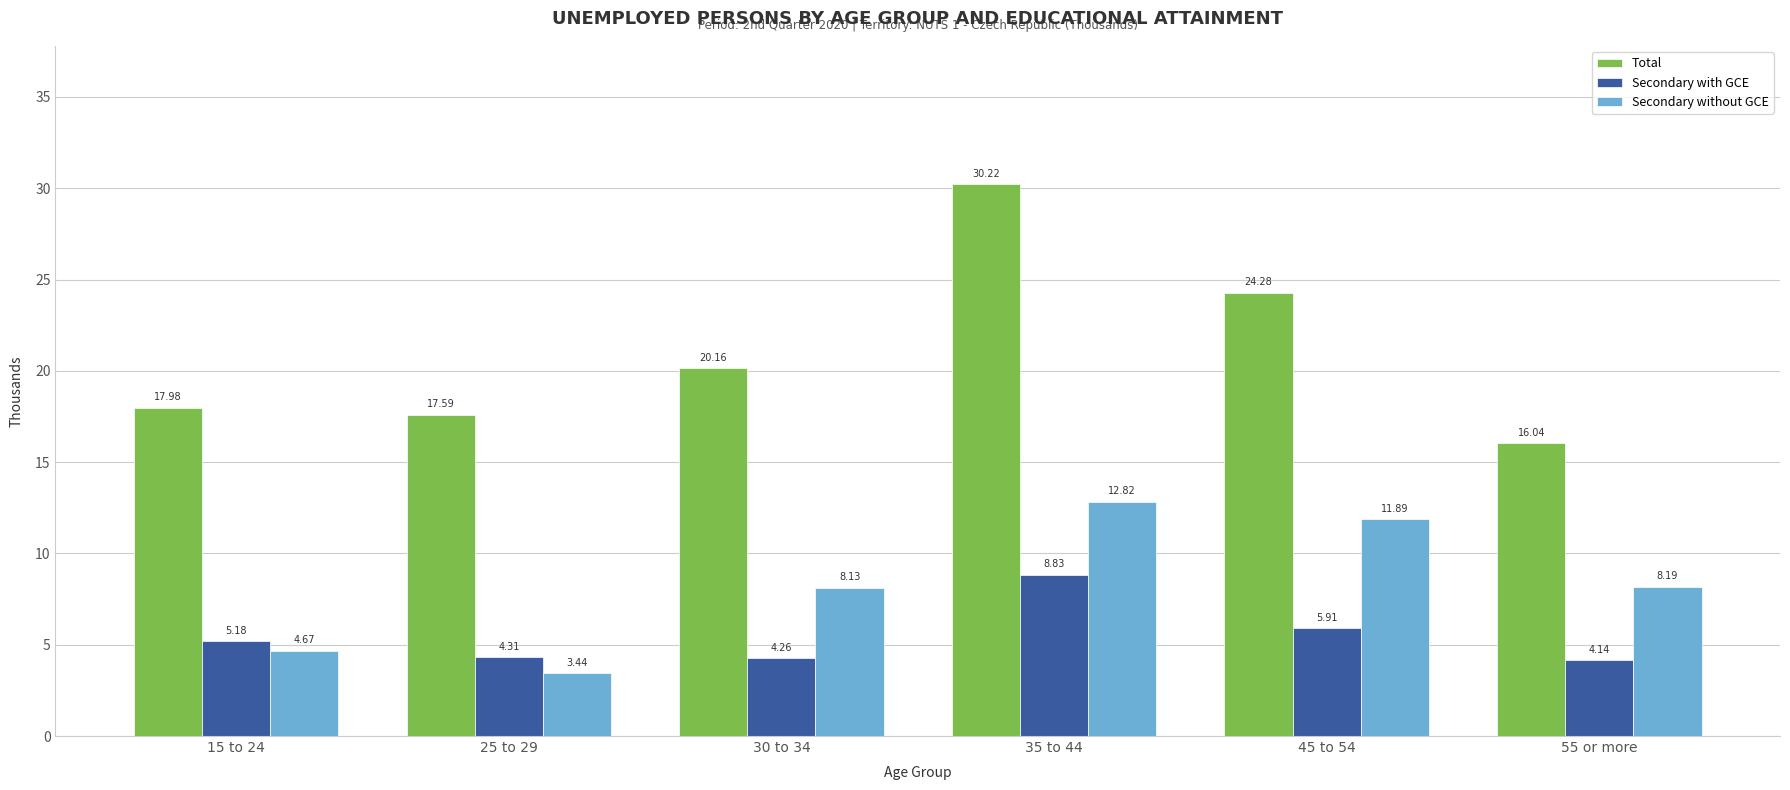

What is the label of the 3rd bar from the left?

30 to 34